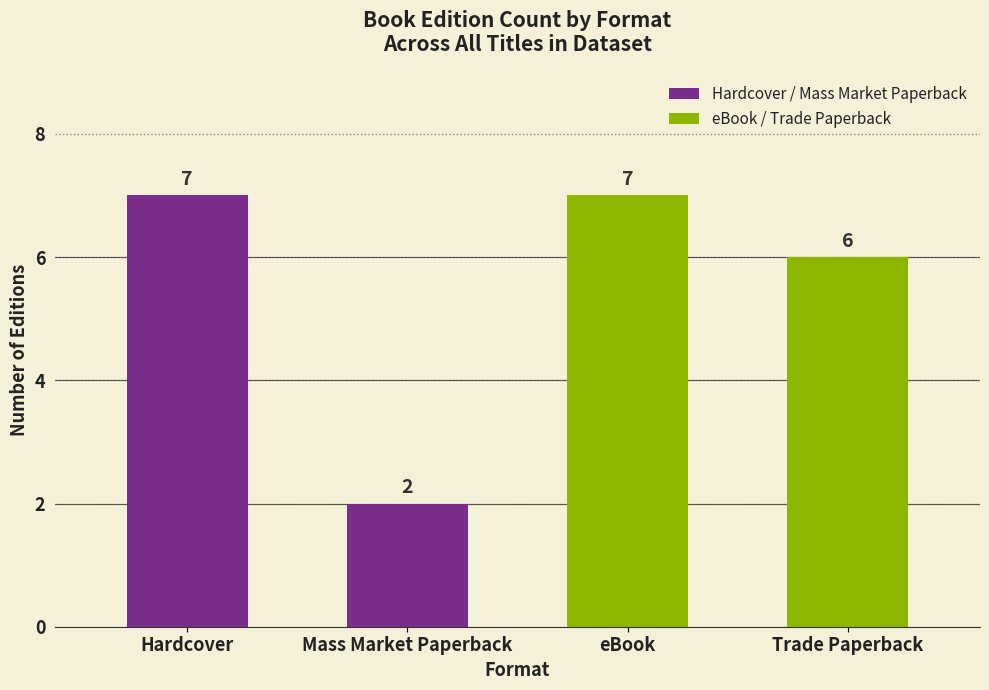

Count the values in the range 6 to 7.

3